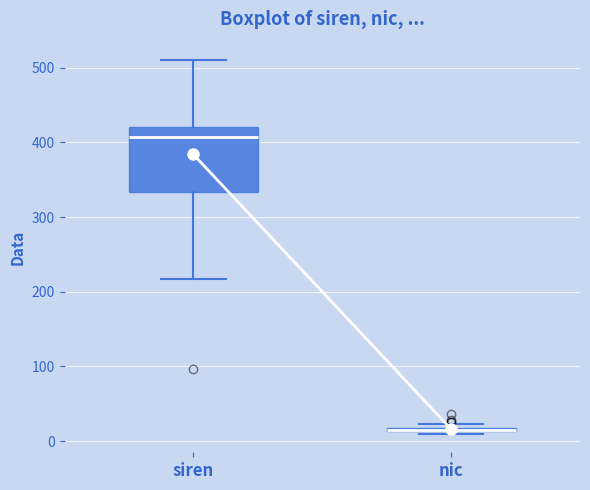

Where is the upper edge of the box for siren on the y-axis? The values are not printed on the chart, so give them approximately, as read against the axis.

420